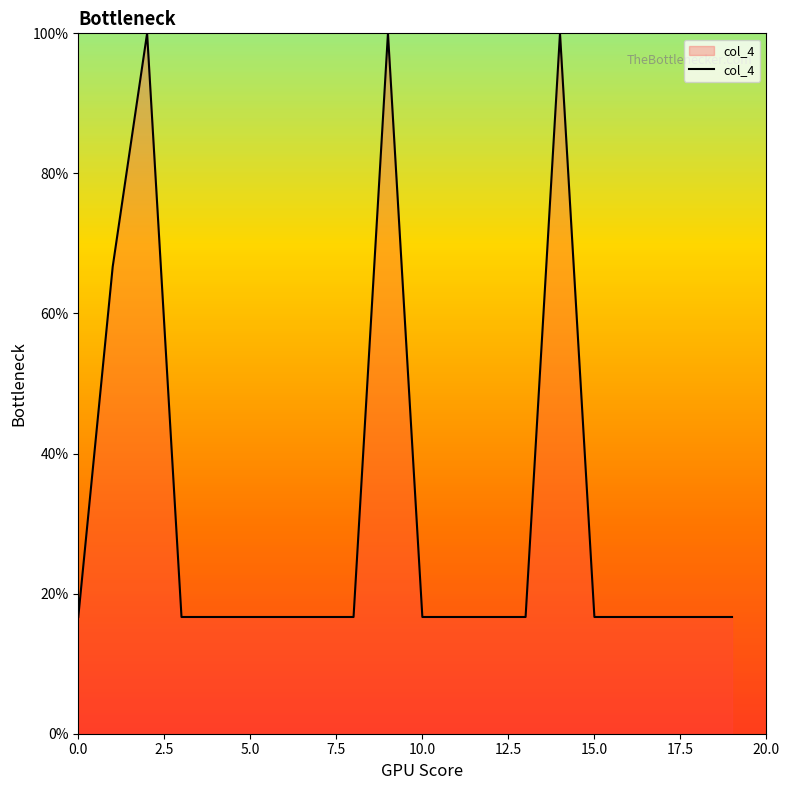

How many lines are shown in the chart?

1